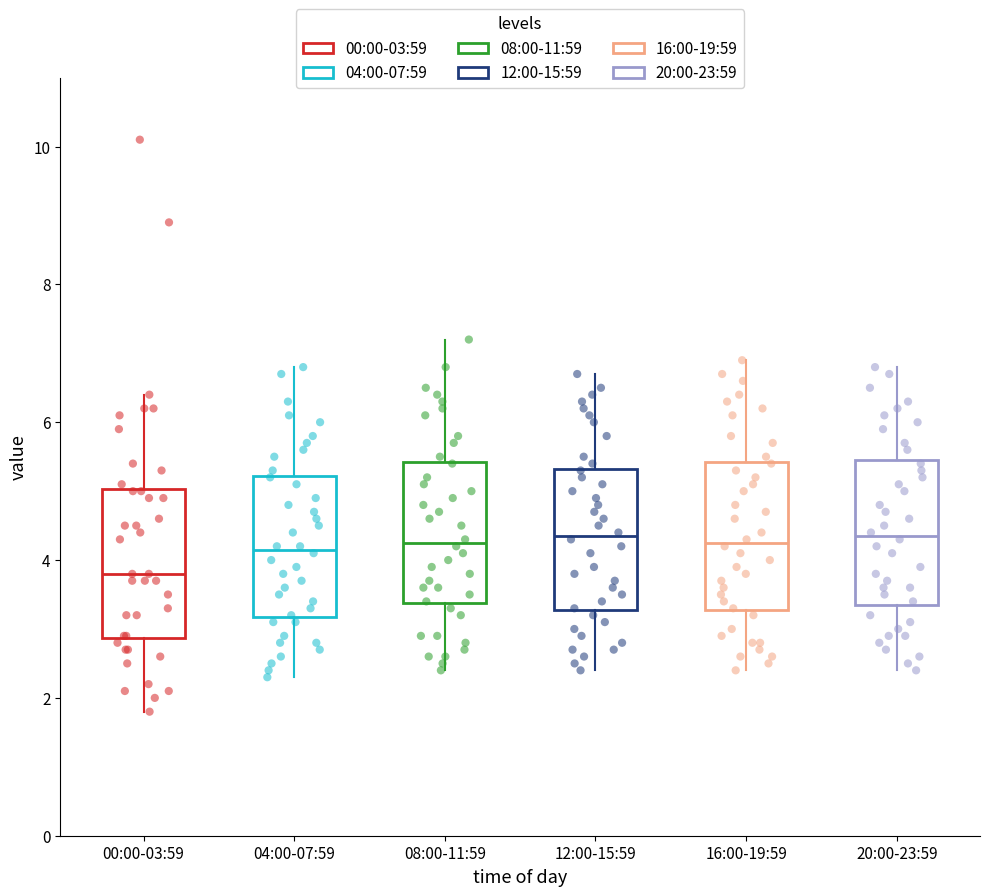

Where does the median line of the box for 00:00-03:59 sit on the y-axis? The values are not printed on the chart, so give them approximately, as read against the axis.

3.8